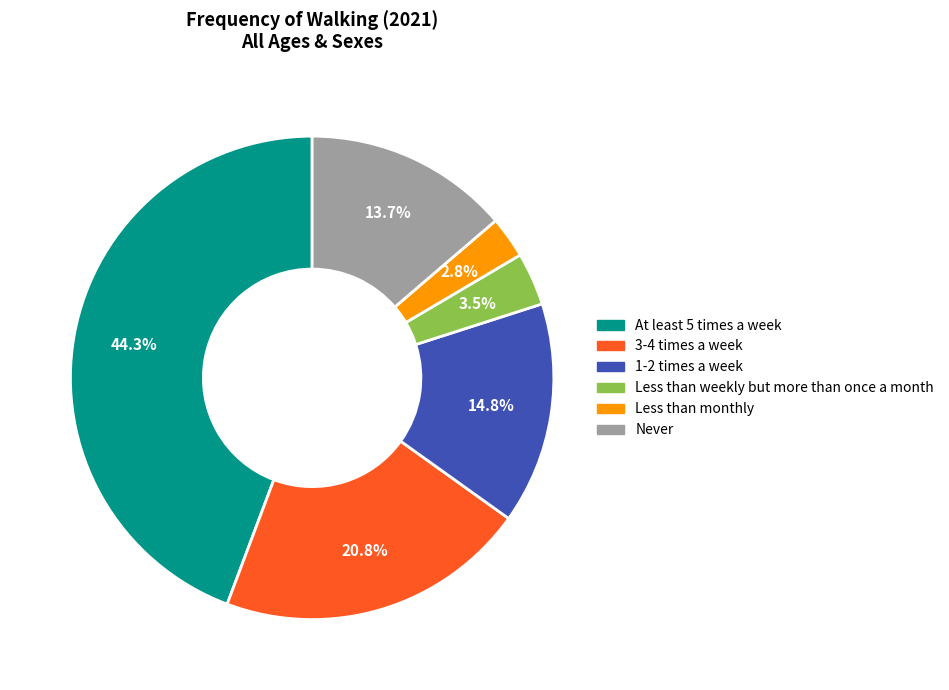

To the nearest percent, what percentage of the pie is 3-4 times a week?

21%